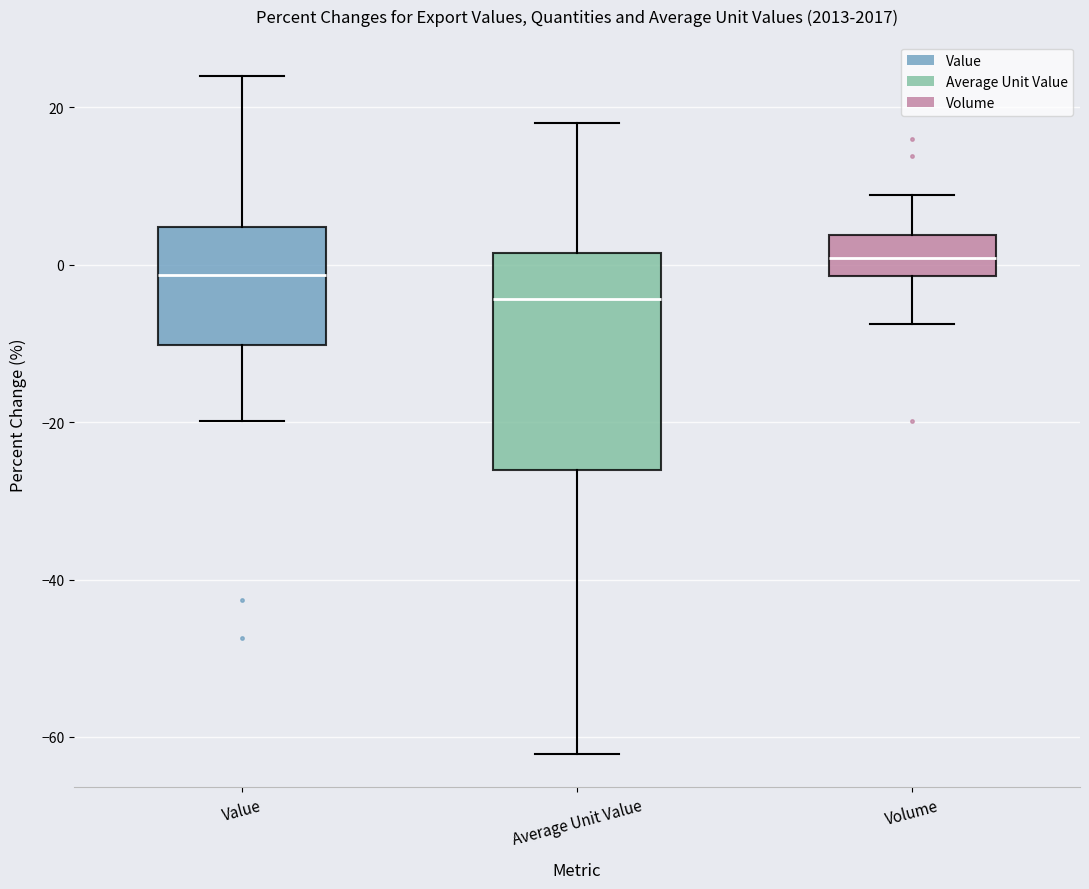

Where is the upper edge of the box for Value on the y-axis? The values are not printed on the chart, so give them approximately, as read against the axis.

4